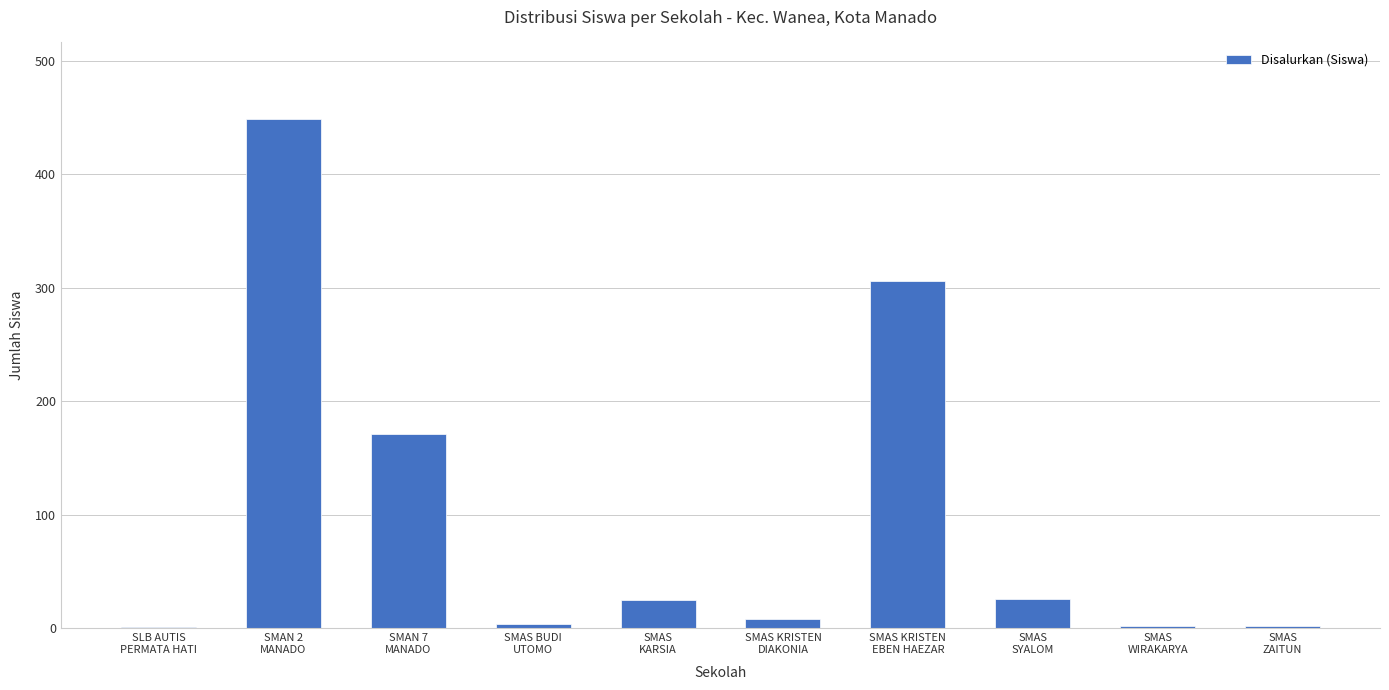

What is the sum of all values?

994